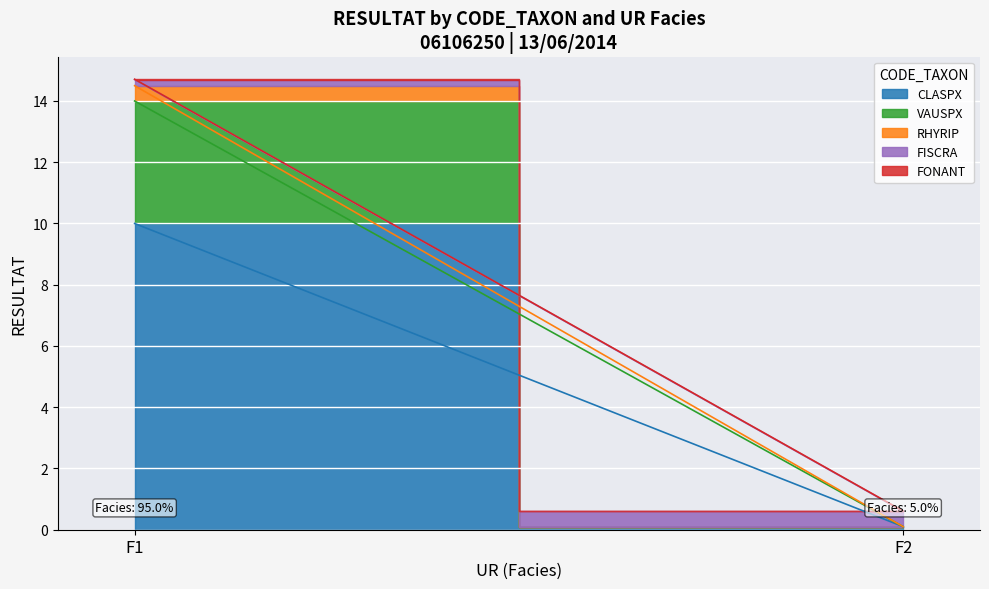

The value of FONANT at F2 is 0.0. True or false?

True